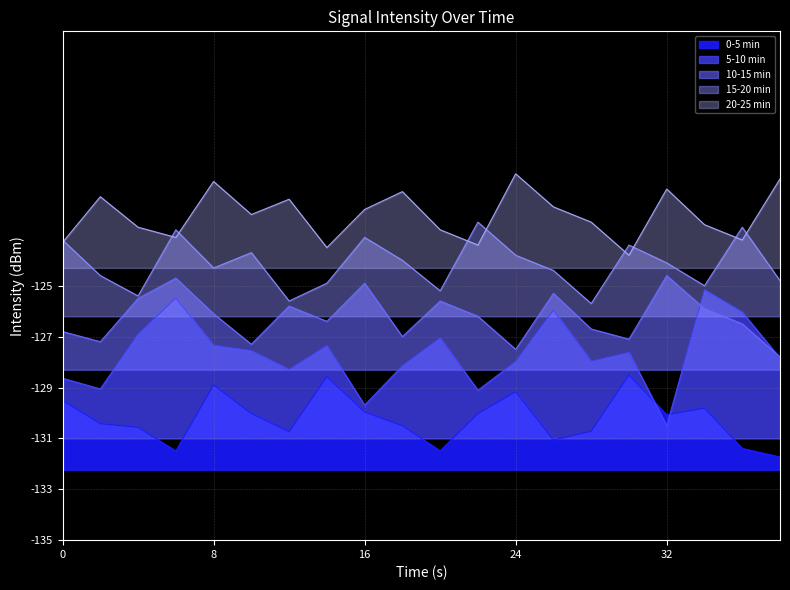

At 38, list the series in order from largest to smallest.

20-25 min, 15-20 min, 10-15 min, 5-10 min, 0-5 min